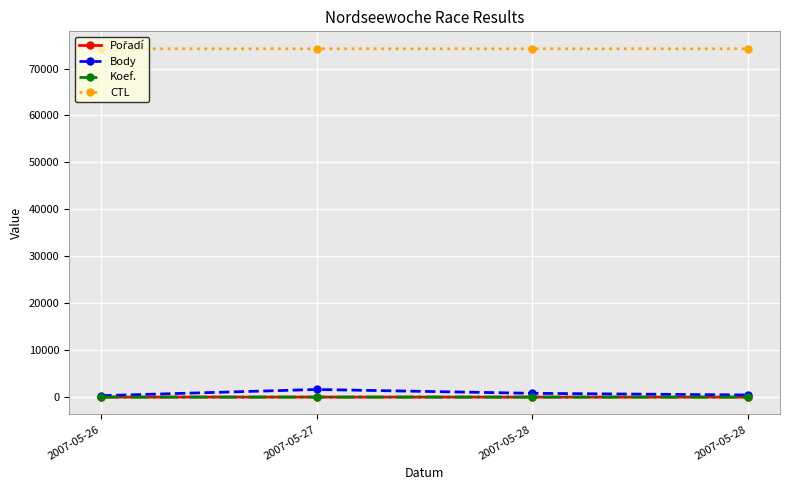

True or false: CTL and Pořadí cross at least once.

False